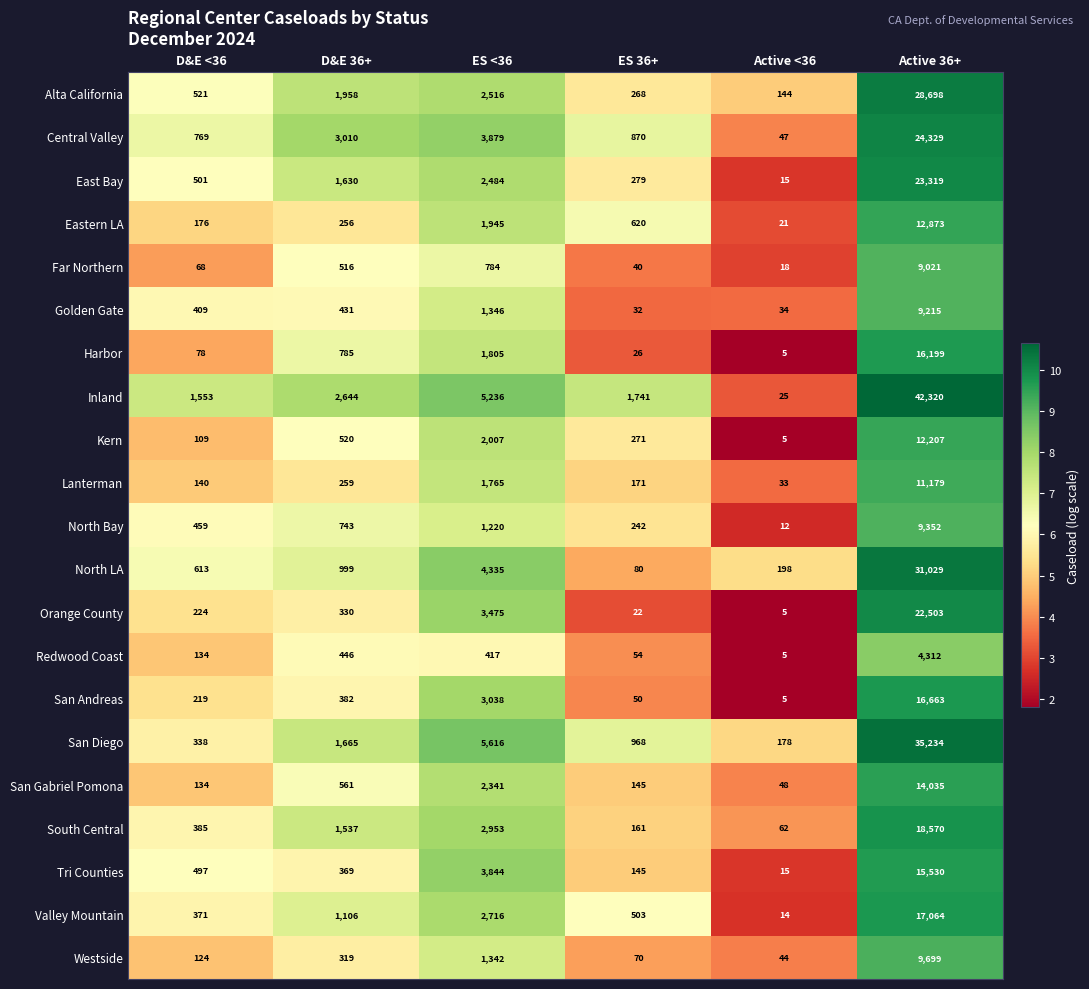

What is the minimum value for Tri Counties?

15